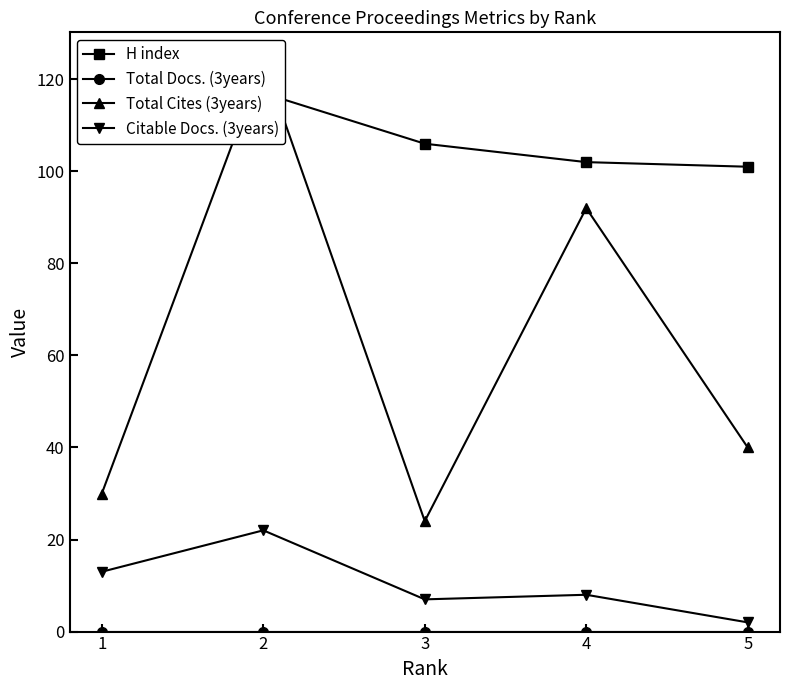

Which series has the widest spread of values?

Total Cites (3years)